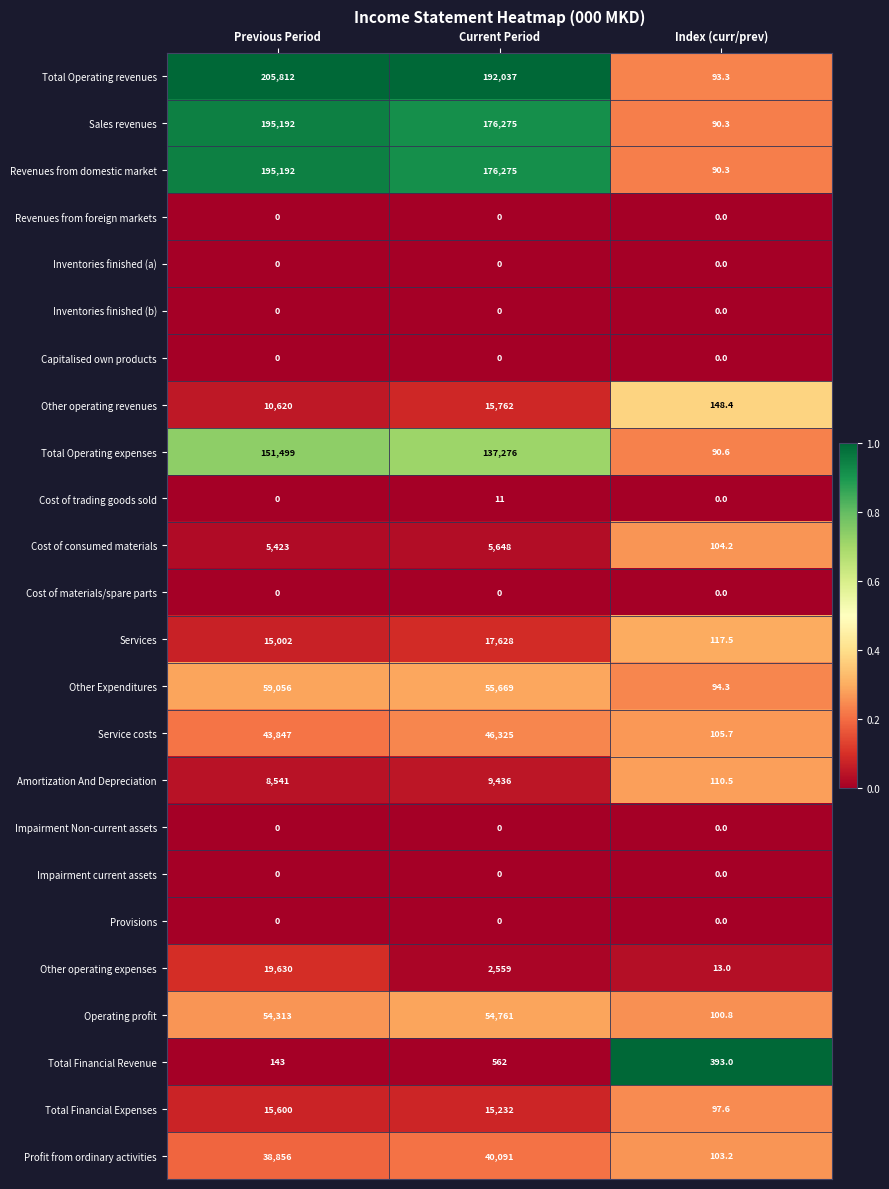

How many Other operating expenses values are between 13 and 19630?

3